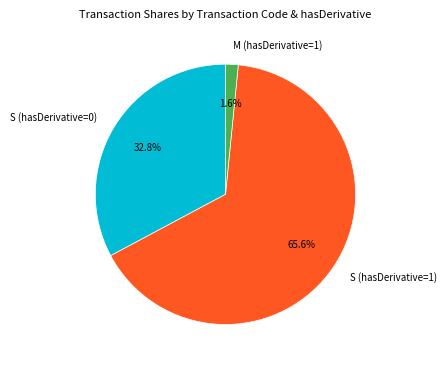

Is the sum of M (hasDerivative=1) and S (hasDerivative=1) greater than half?

Yes